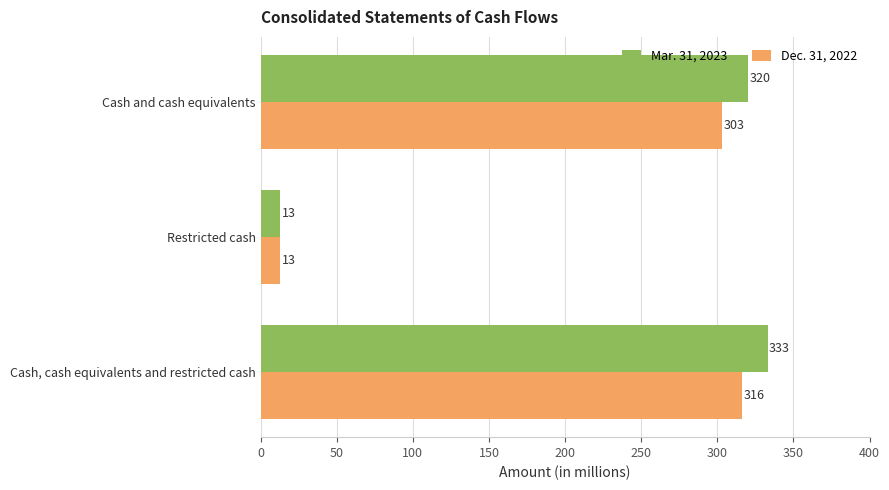

The Dec. 31, 2022 series shows 303 at Cash and cash equivalents. True or false?

True